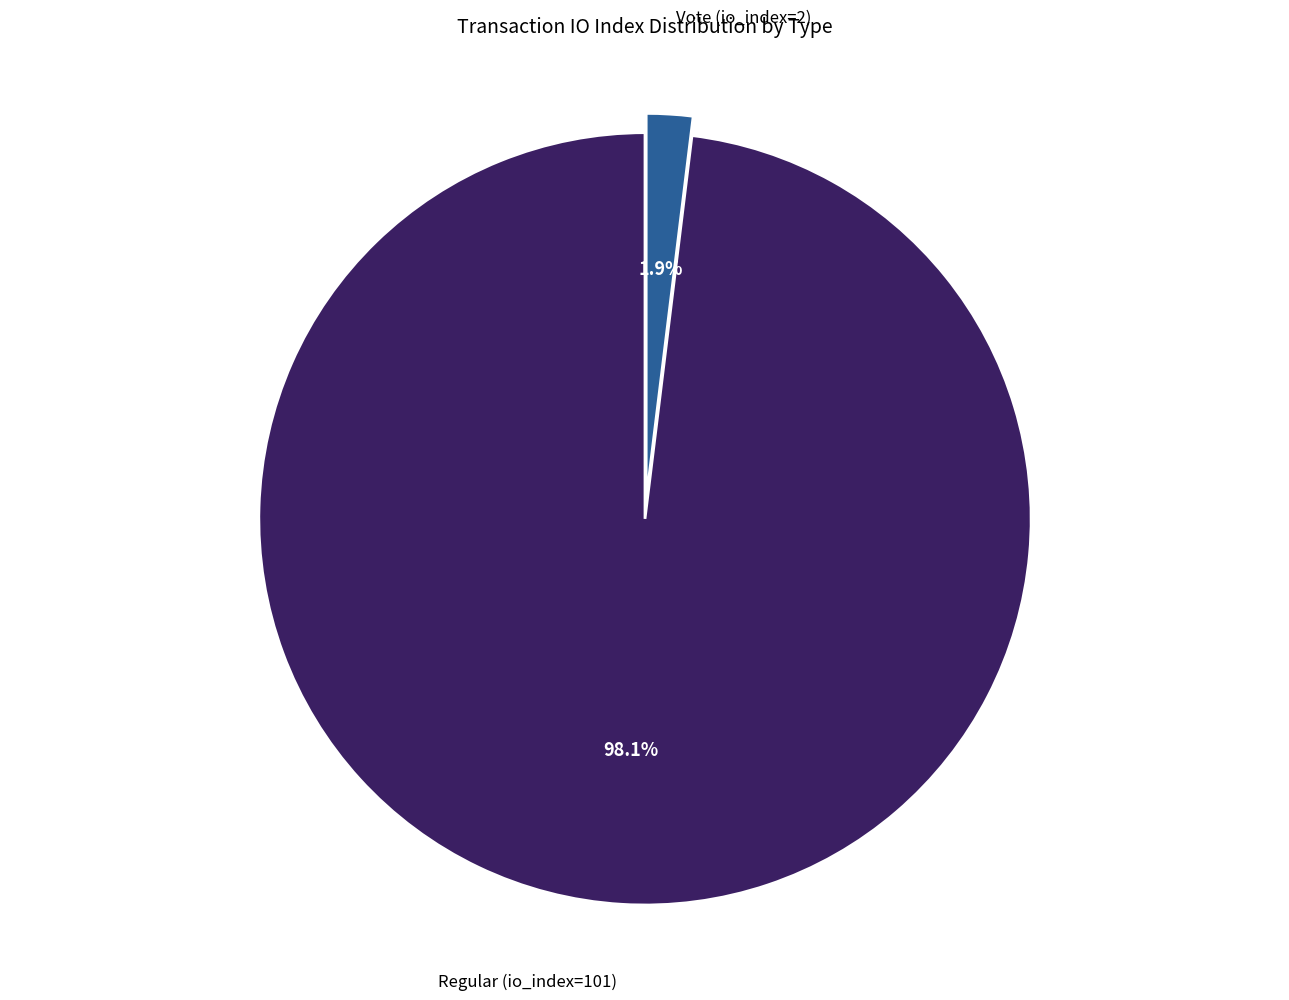

Which has a higher value, Regular (io_index=101) or Vote (io_index=2)?

Regular (io_index=101)